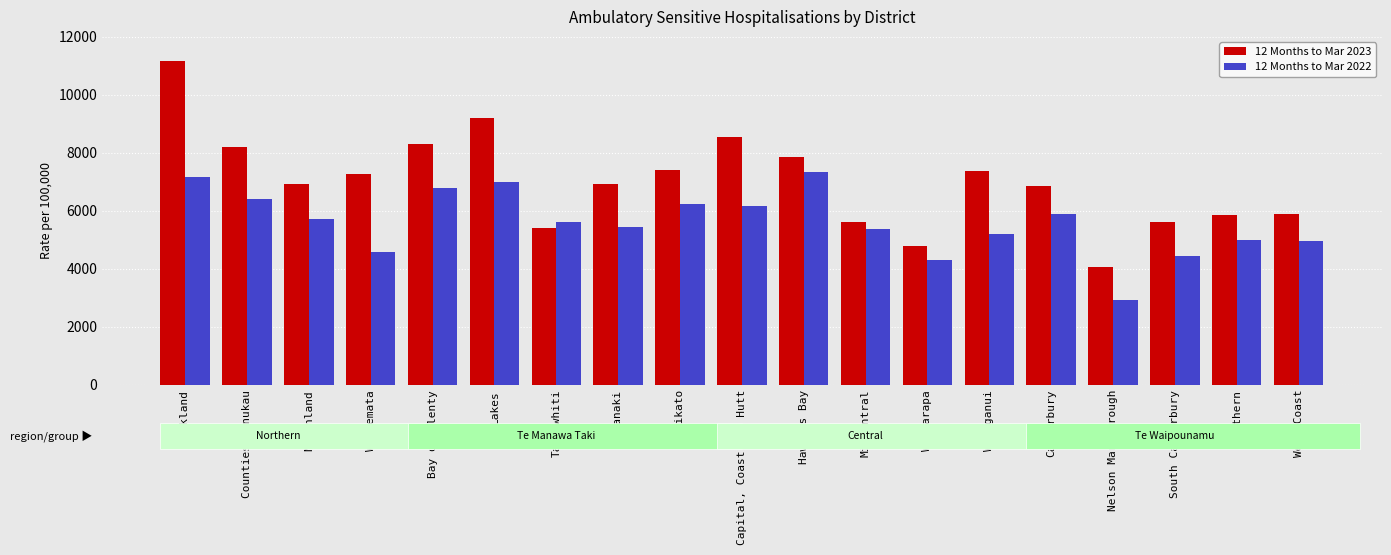

How many categories are shown in the chart?

19